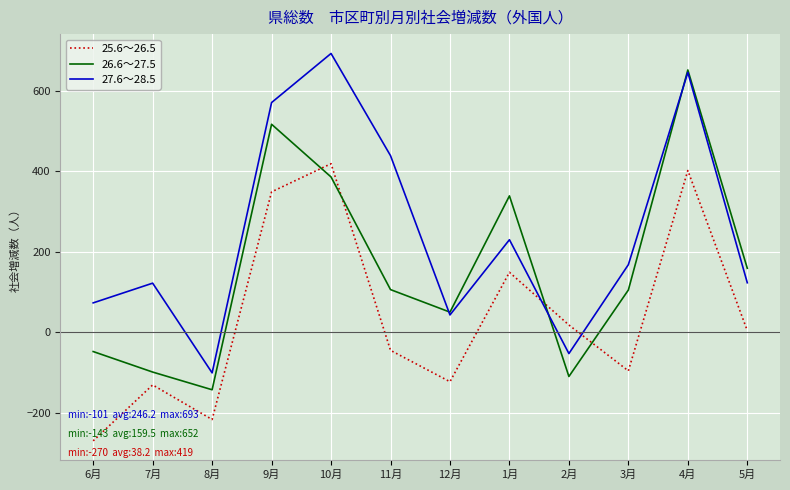

Which series has the largest total across all categories?

27.6～28.5